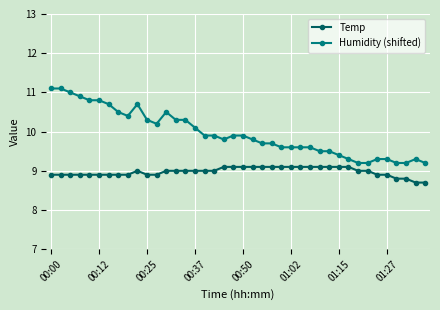

How many series are shown in this chart?

2